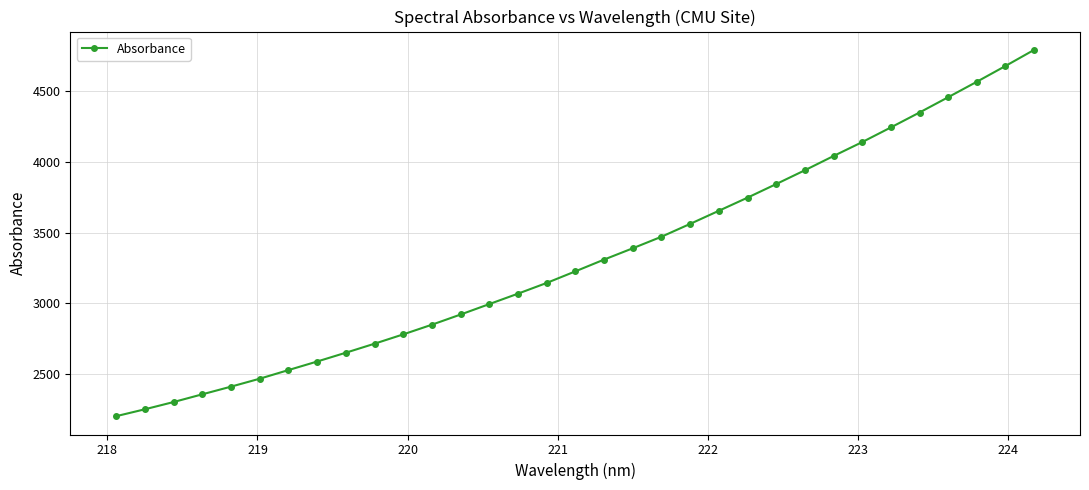

What is the value of the 20th point from the left?

3470.7